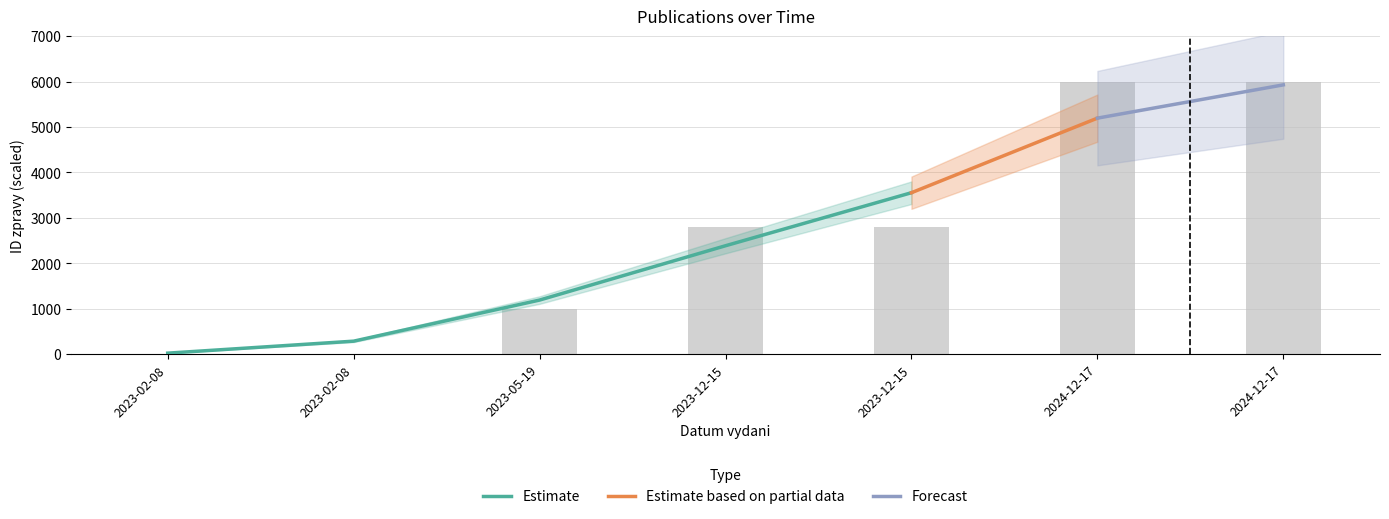

What is the label of the 3rd bar from the right?

2023-12-15